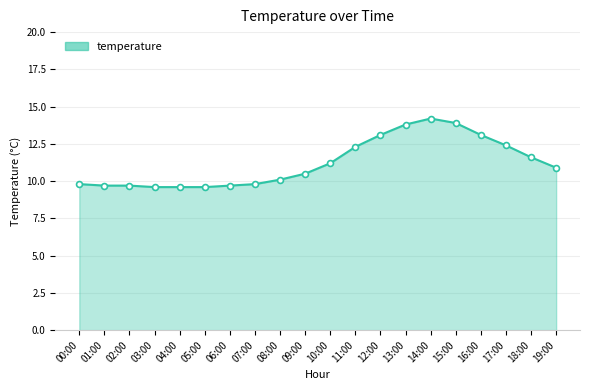

Which has a higher value, 05:00 or 00:00?

00:00